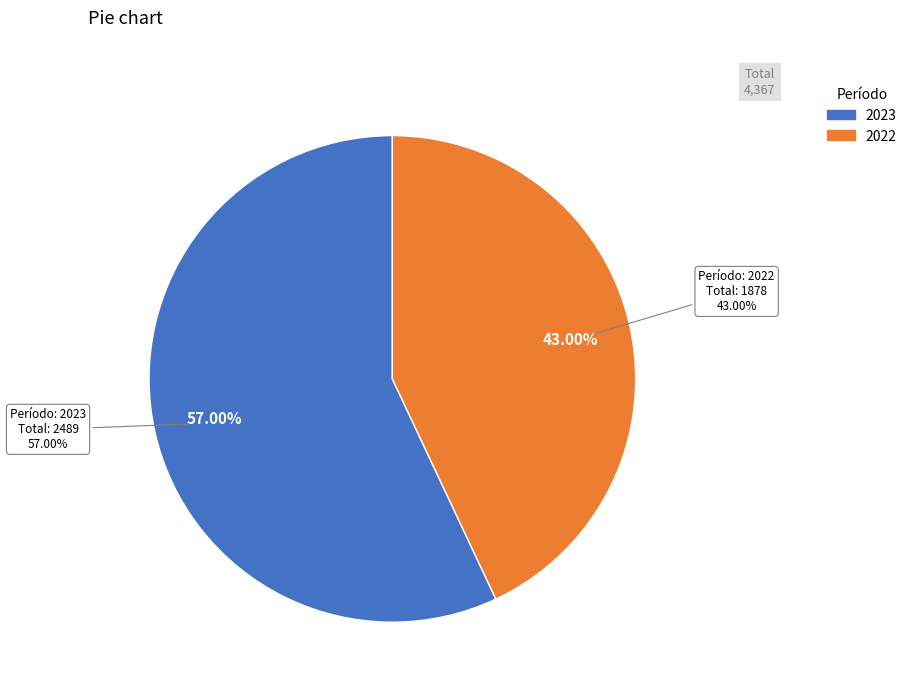

To the nearest percent, what percentage of the pie is 2022?

43%